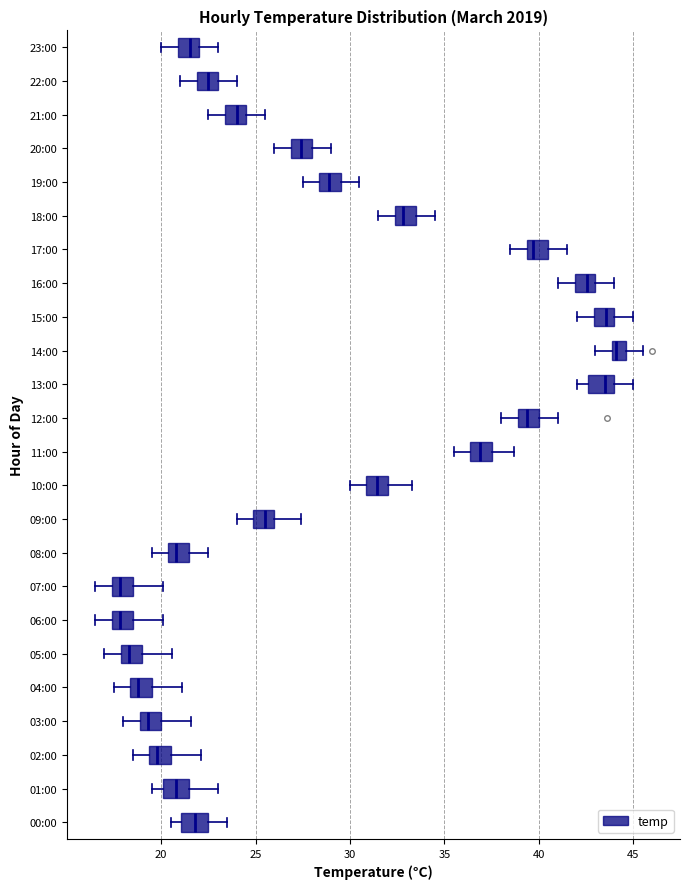

Reading bottom to top, transcribe this box plot: for each box, give where its median line is, the range the box spans, and where its two whiskers end, as read against the x-axis. The values are not printed on the chart, so give them approximately, as read against the axis.

00:00: median 22.0, box 21.0 to 22.5, whiskers 20.5 to 23.5
01:00: median 21.0, box 20.0 to 21.5, whiskers 19.5 to 23.0
02:00: median 20.0, box 19.5 to 20.5, whiskers 18.5 to 22.0
03:00: median 19.5, box 19.0 to 20.0, whiskers 18.0 to 21.5
04:00: median 19.0, box 18.5 to 19.5, whiskers 17.5 to 21.0
05:00: median 18.5, box 18.0 to 19.0, whiskers 17.0 to 20.5
06:00: median 18.0, box 17.5 to 18.5, whiskers 16.5 to 20.0
07:00: median 18.0, box 17.5 to 18.5, whiskers 16.5 to 20.0
08:00: median 21.0, box 20.5 to 21.5, whiskers 19.5 to 22.5
09:00: median 25.5, box 25.0 to 26.0, whiskers 24.0 to 27.5
10:00: median 31.5, box 31.0 to 32.0, whiskers 30.0 to 33.5
11:00: median 37.0, box 36.5 to 37.5, whiskers 35.5 to 38.5
12:00: median 39.5, box 39.0 to 40.0, whiskers 38.0 to 41.0
13:00: median 43.5, box 42.5 to 44.0, whiskers 42.0 to 45.0
14:00: median 44.0 (just right of the box's left edge), box 44.0 to 44.5, whiskers 43.0 to 45.5
15:00: median 43.5, box 43.0 to 44.0, whiskers 42.0 to 45.0
16:00: median 42.5, box 42.0 to 43.0, whiskers 41.0 to 44.0
17:00: median 39.5 (just right of the box's left edge), box 39.5 to 40.5, whiskers 38.5 to 41.5
18:00: median 33.0, box 32.5 to 33.5, whiskers 31.5 to 34.5
19:00: median 29.0, box 28.5 to 29.5, whiskers 27.5 to 30.5
20:00: median 27.5, box 27.0 to 28.0, whiskers 26.0 to 29.0
21:00: median 24.0, box 23.5 to 24.5, whiskers 22.5 to 25.5
22:00: median 22.5, box 22.0 to 23.0, whiskers 21.0 to 24.0
23:00: median 21.5, box 21.0 to 22.0, whiskers 20.0 to 23.0